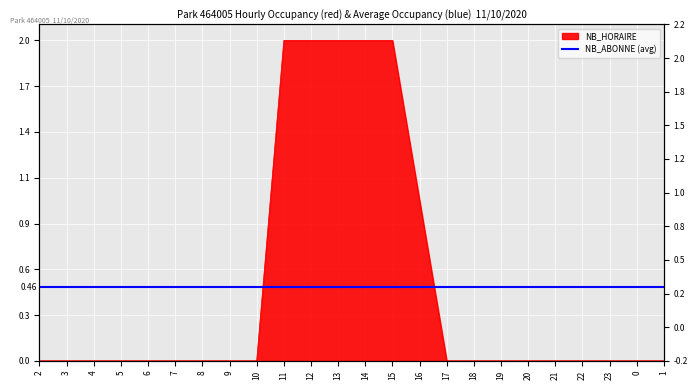

True or false: there are more than 1 points higher than both neighbors.

False